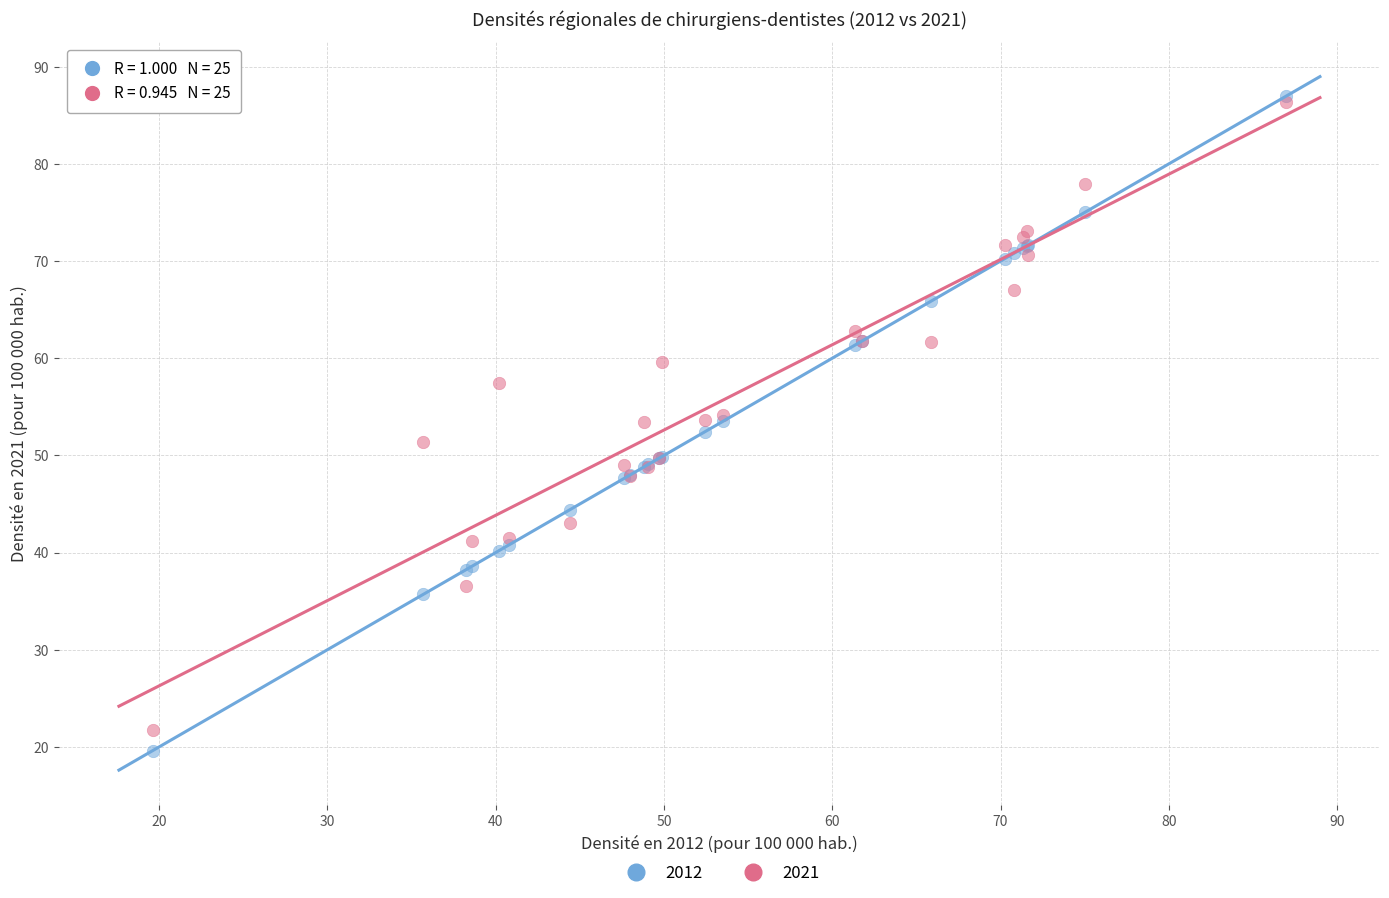

Which series has the largest Y range (max minus min)?

2012